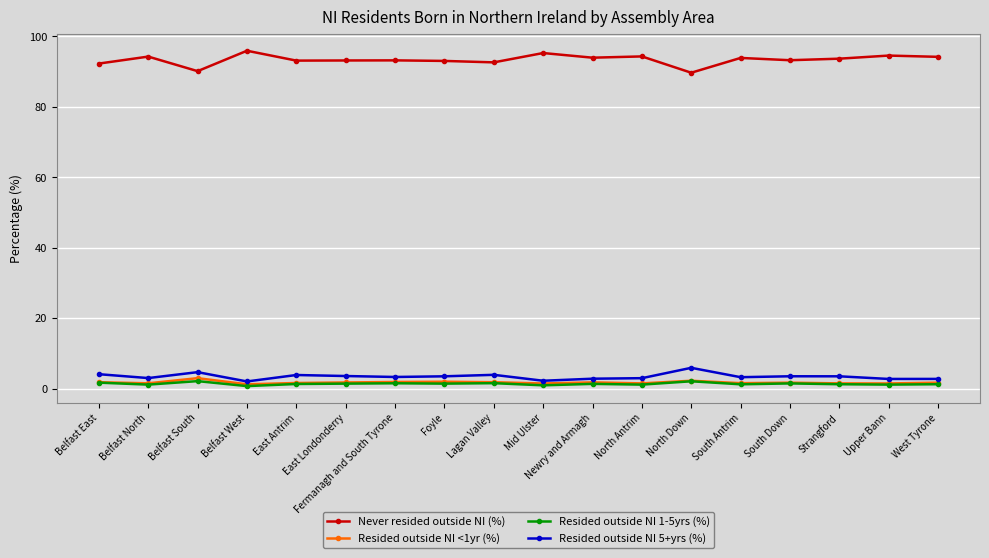

What is the difference between the highest and lowest values at Mid Ulster?

94.3